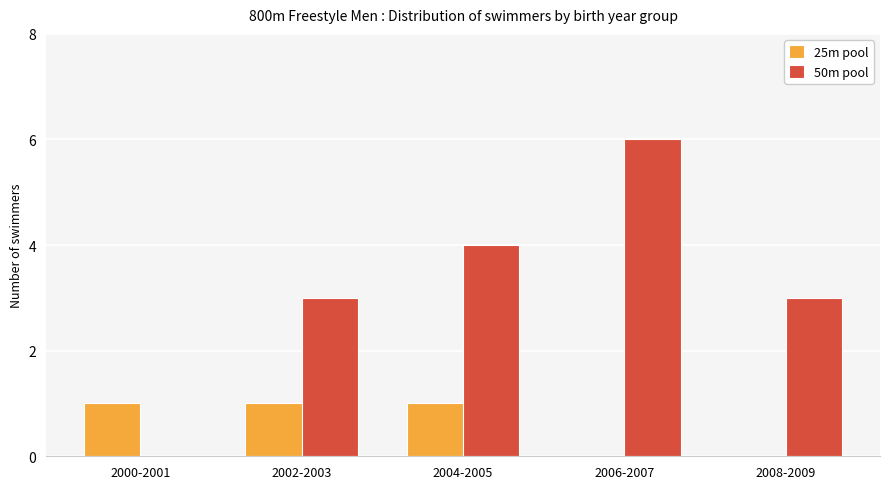

Which series has the largest total across all categories?

50m pool